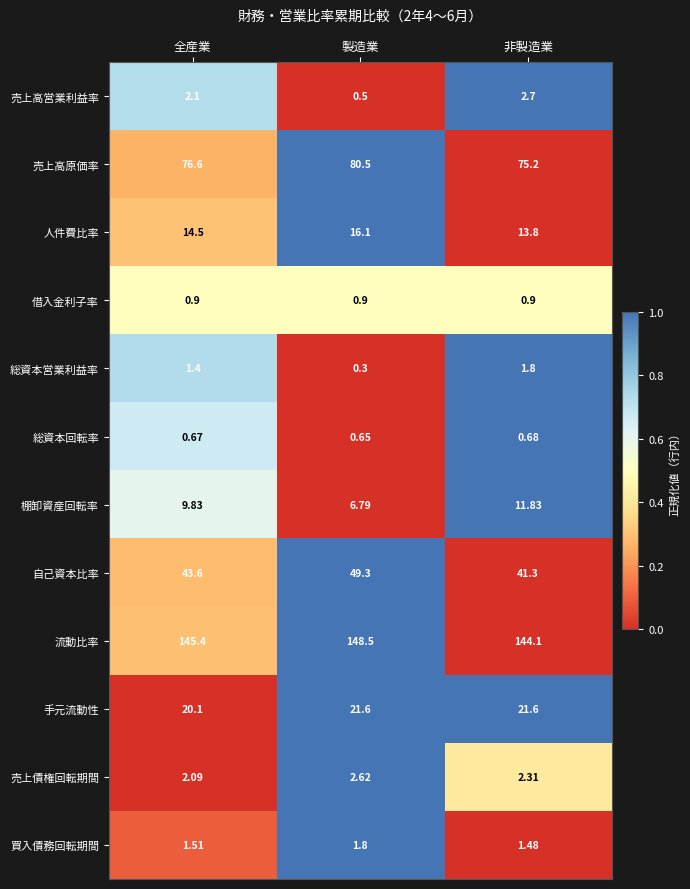

Count the number of categories in the chart.

3